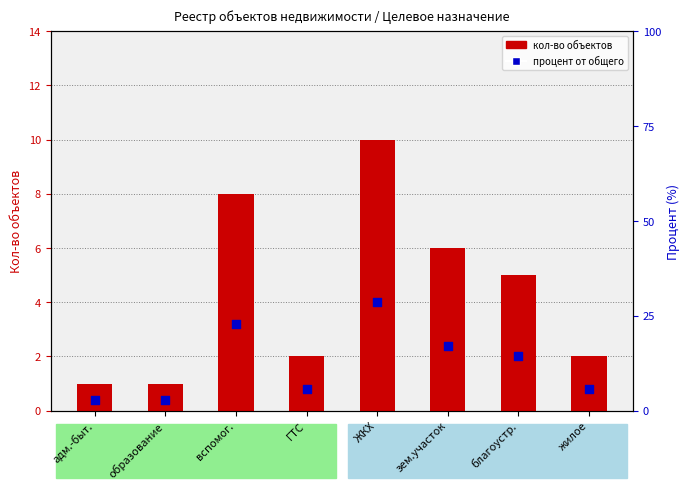

Which series contains the highest Y value?

процент от общего